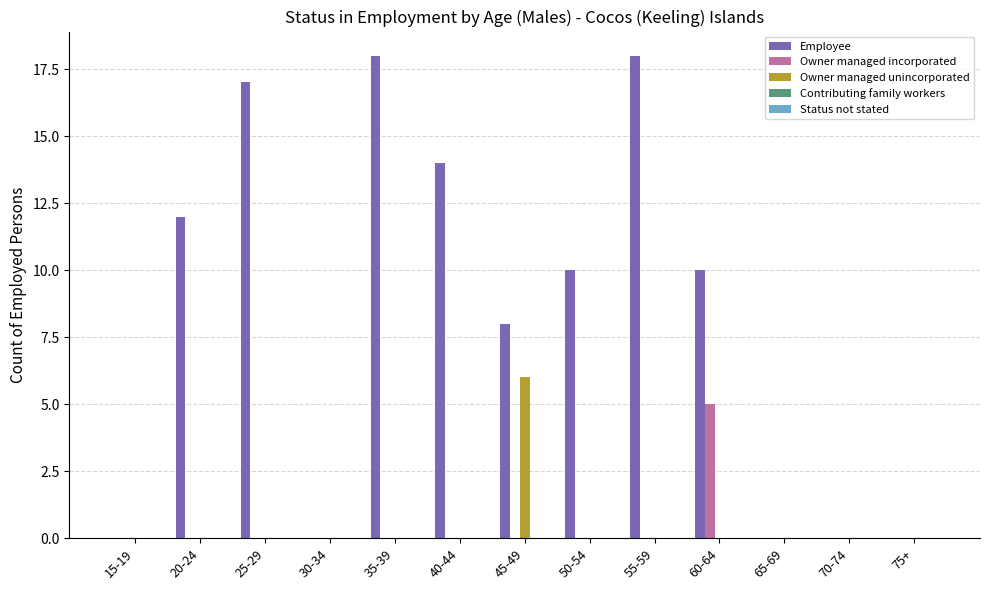

What is the maximum value shown in the chart?

18